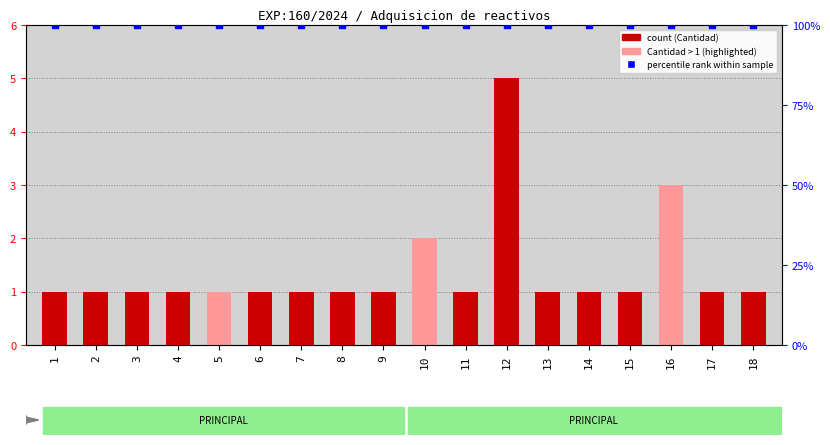

Which series contains the lowest Y value?

Cantidad